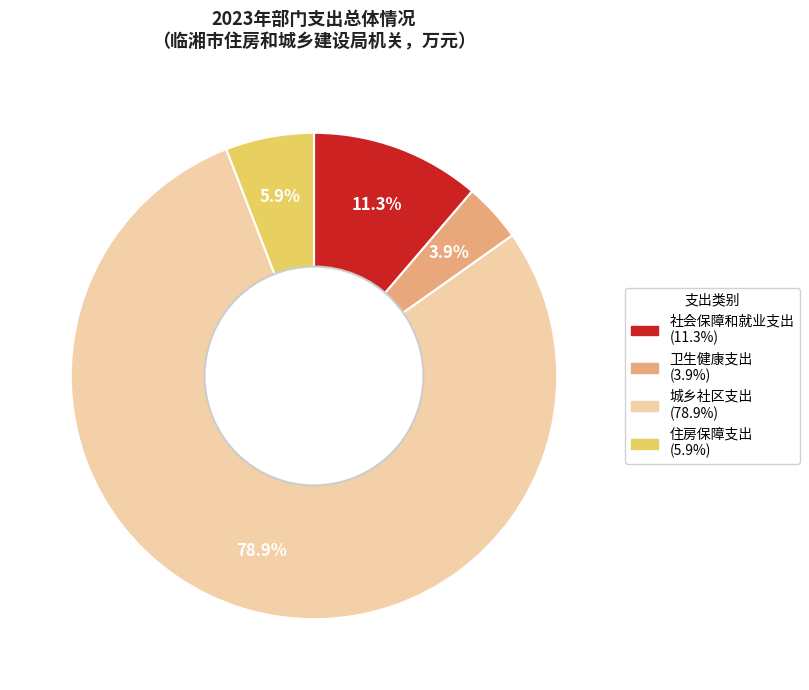

Is it true that 卫生健康支出 is 4% of the pie?

True